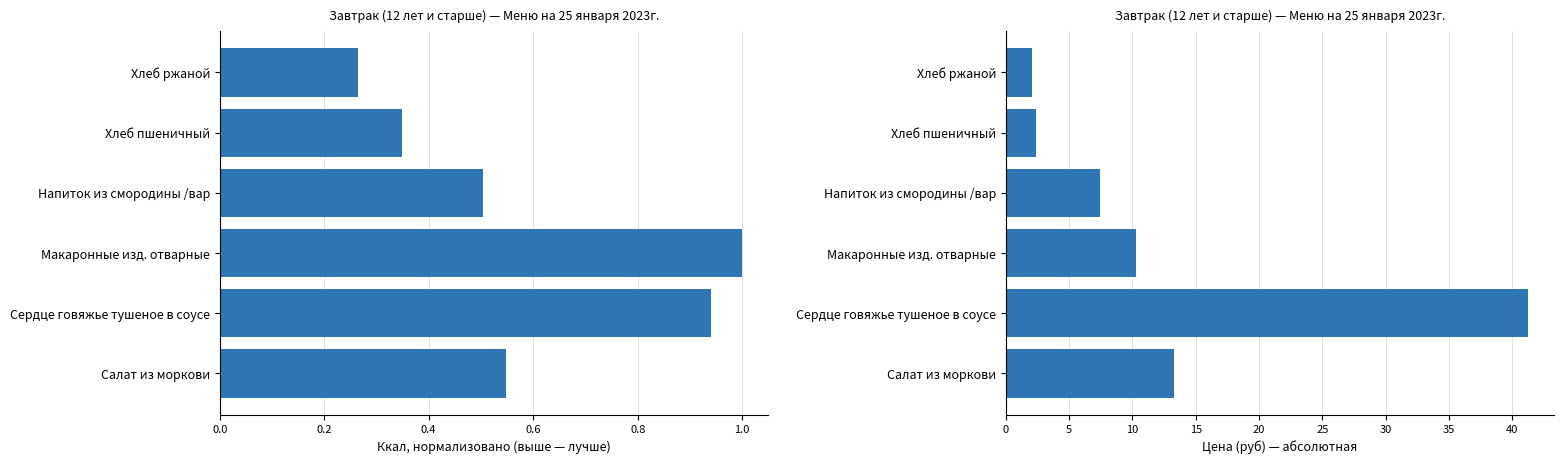

The value of Ккал (нормализовано) at Сердце говяжье тушеное в соусе is 0.9. True or false?

True